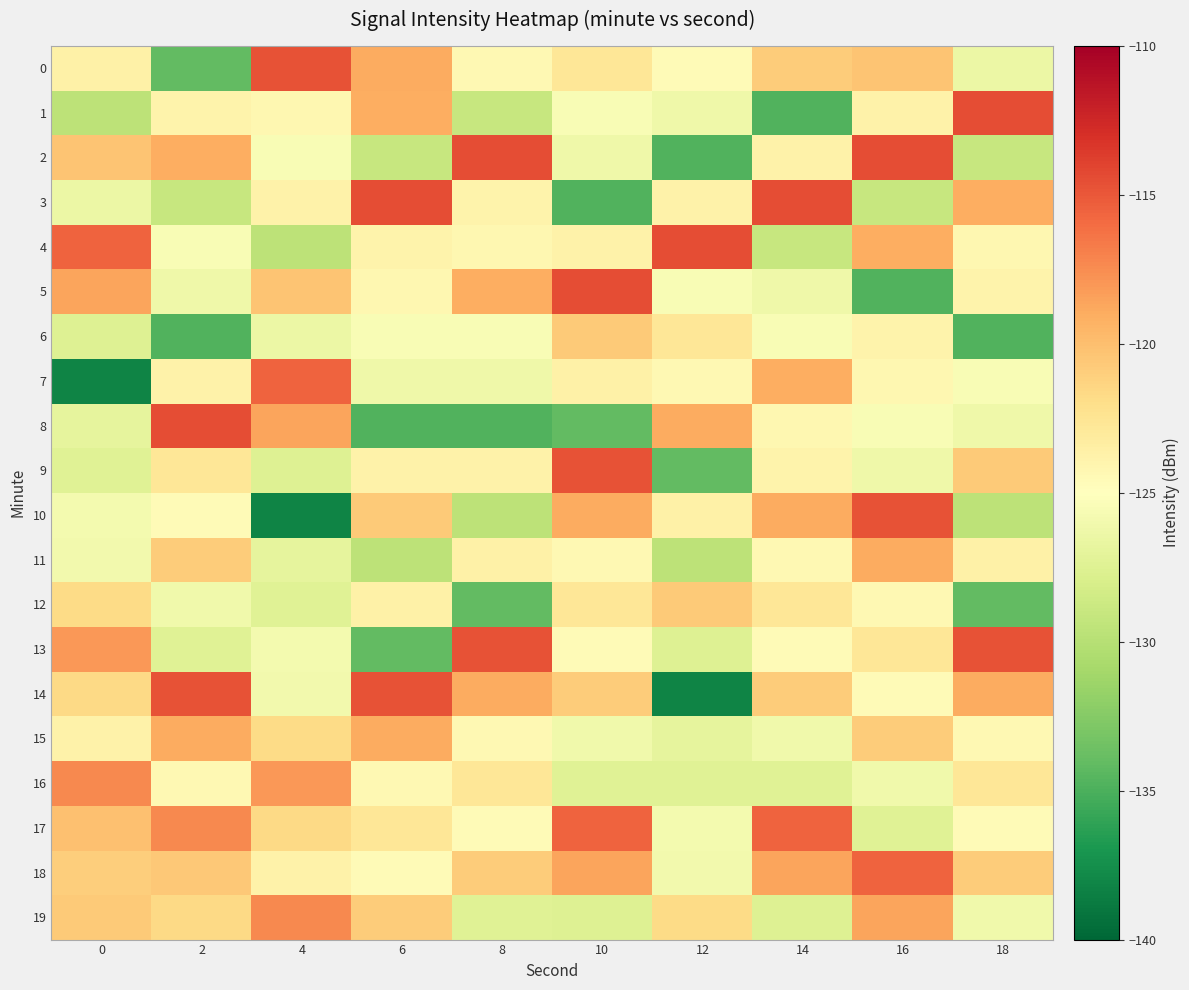

Which has a higher value, 6 or 12?

6